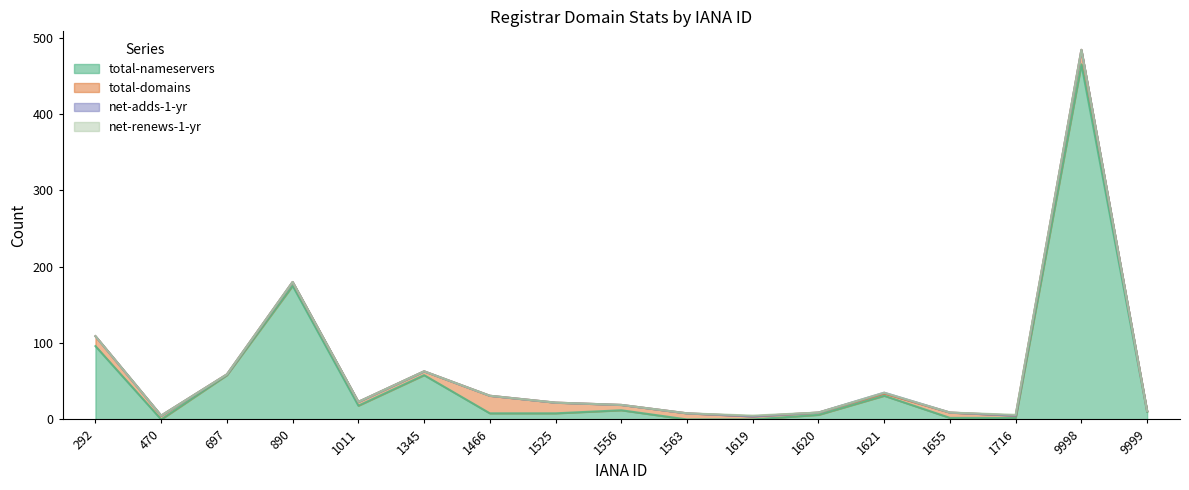

At 1655, list the series in order from smallest to largest.

net-adds-1-yr, net-renews-1-yr, total-nameservers, total-domains